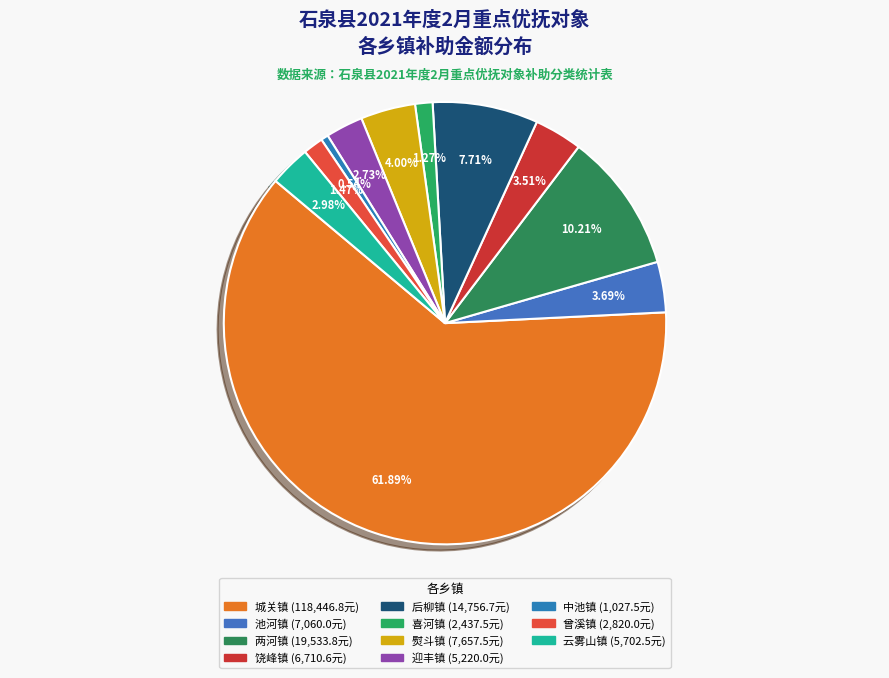

To the nearest percent, what is the difference between the 中池镇 and 曾溪镇 slice percentages?

1%